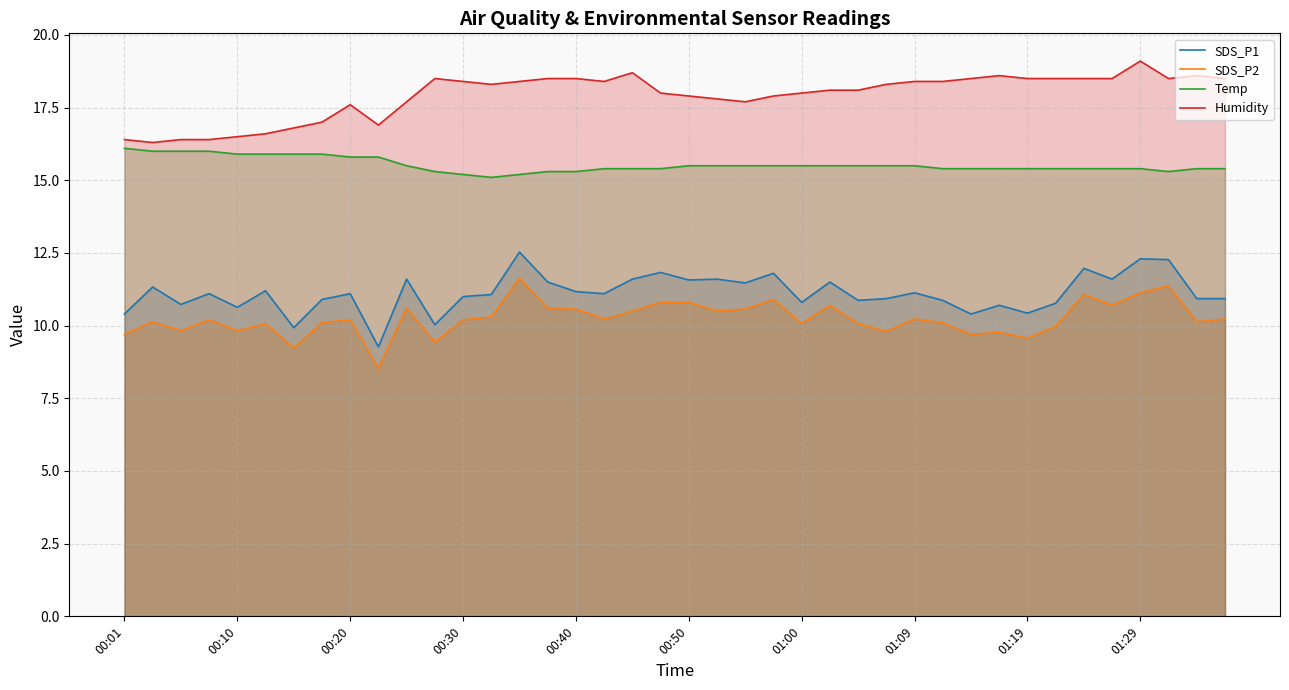

The value of SDS_P1 at 01:09 is 4.3. True or false?

False